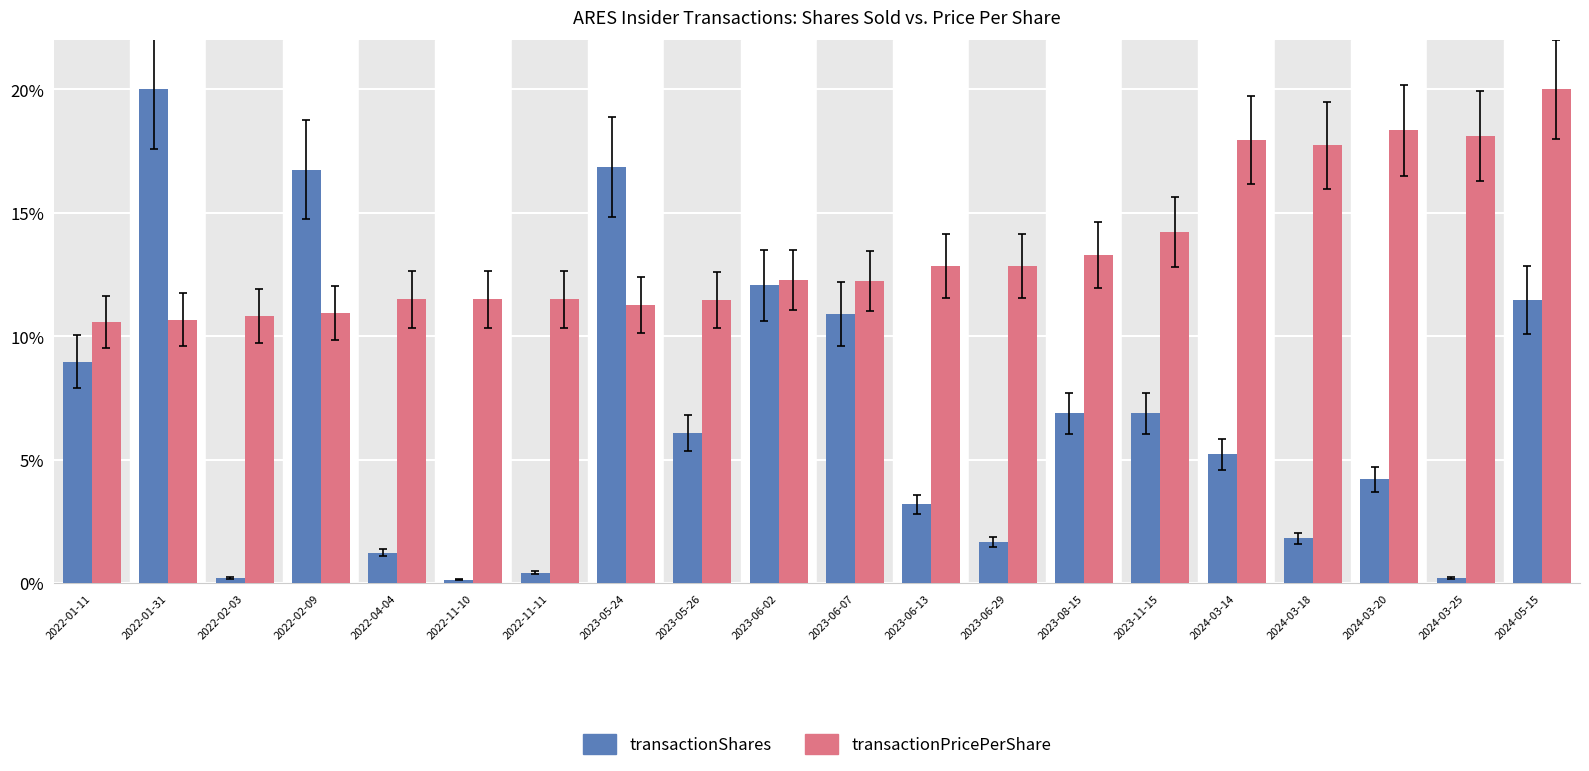

At 2022-01-11, list the series in order from largest to smallest.

transactionPricePerShare, transactionShares